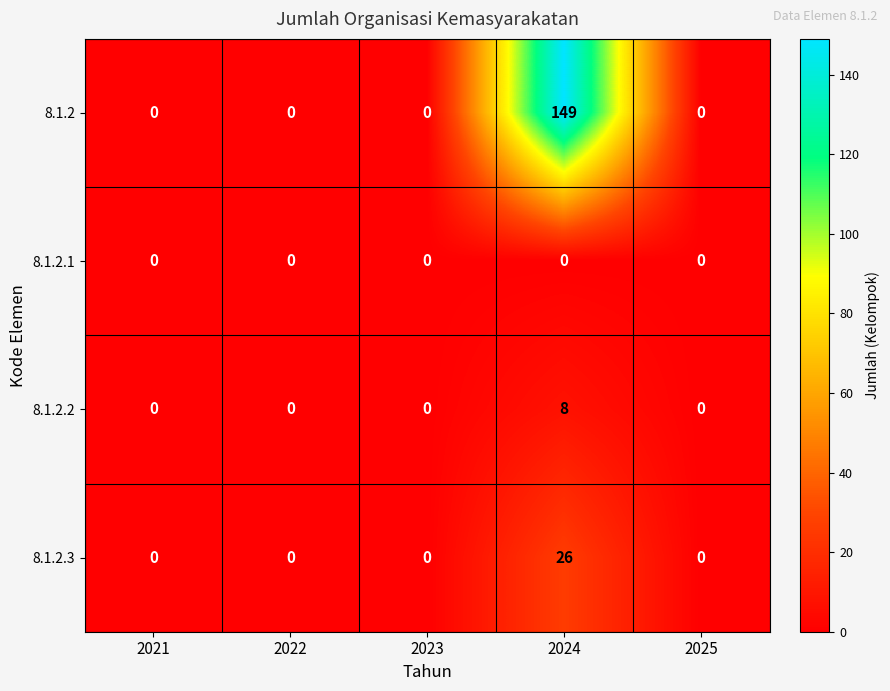

Which category has the highest value in the 8.1.2 series?

2024